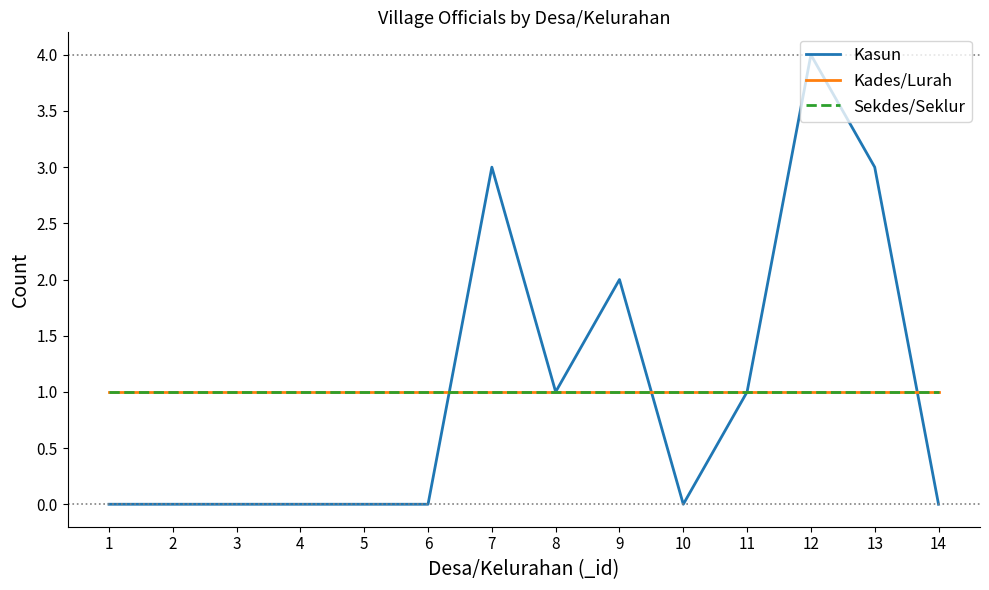

Does the chart display data point markers on the line(s)?

No